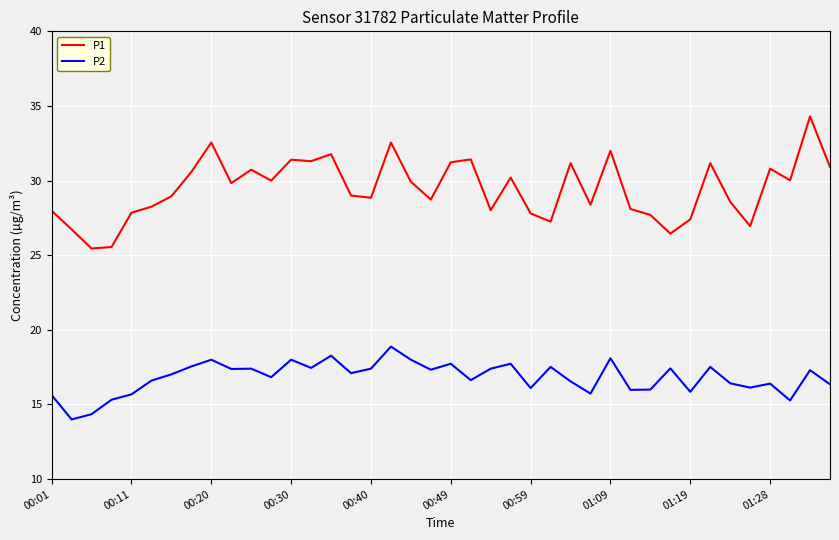

What is the maximum value for P1?

34.3